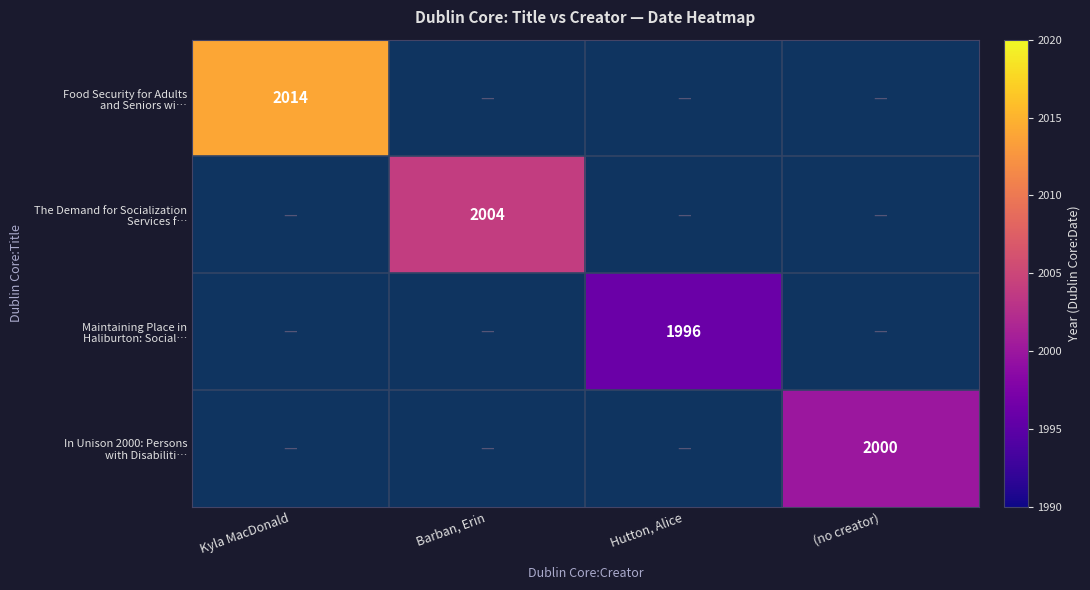

At how many categories does at least one series exceed 2001?

2